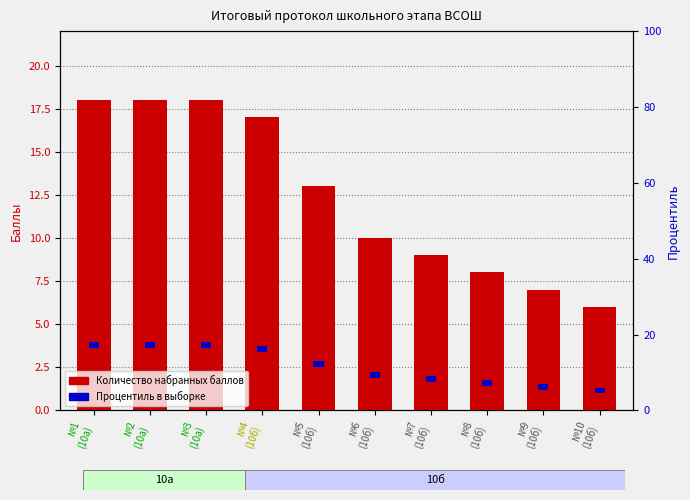

Rank the series at №7
(10б) from highest to lowest value.

Количество набранных баллов, Процентиль